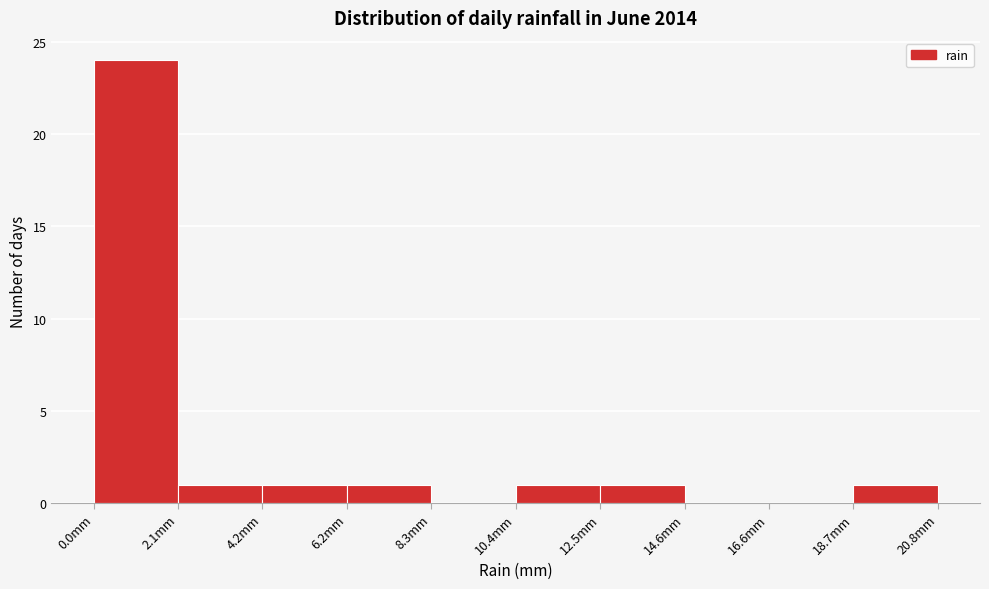

Reading left to right, transcribe this chart: for each bar, give the range it covers on the x-axis and its height. Neither the bar edges nor the heights are printed on the chart, so give them approximately, as read against the axes.

0.0 to 2.0: 24
2.0 to 4.0: 1
4.0 to 6.0: 1
6.0 to 8.5: 1
8.5 to 10.5: 0
10.5 to 12.5: 1
12.5 to 14.5: 1
14.5 to 16.5: 0
16.5 to 18.5: 0
18.5 to 21.0: 1